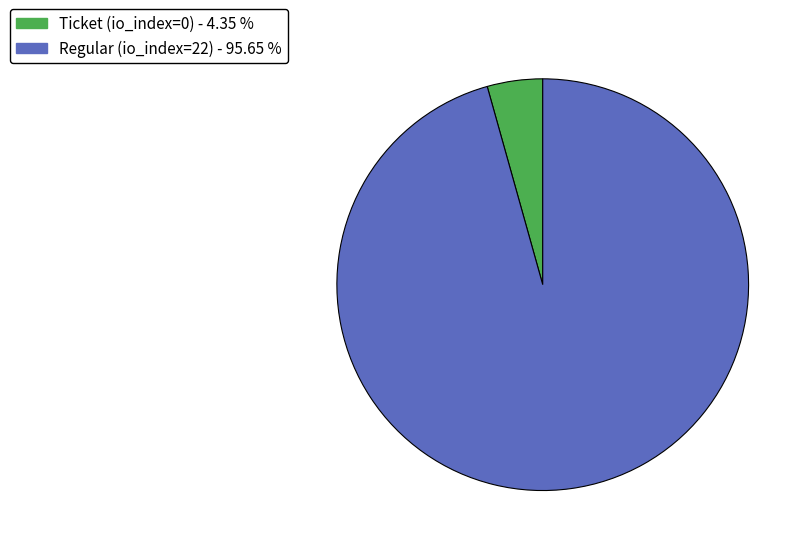

How many segments does this pie chart have?

2